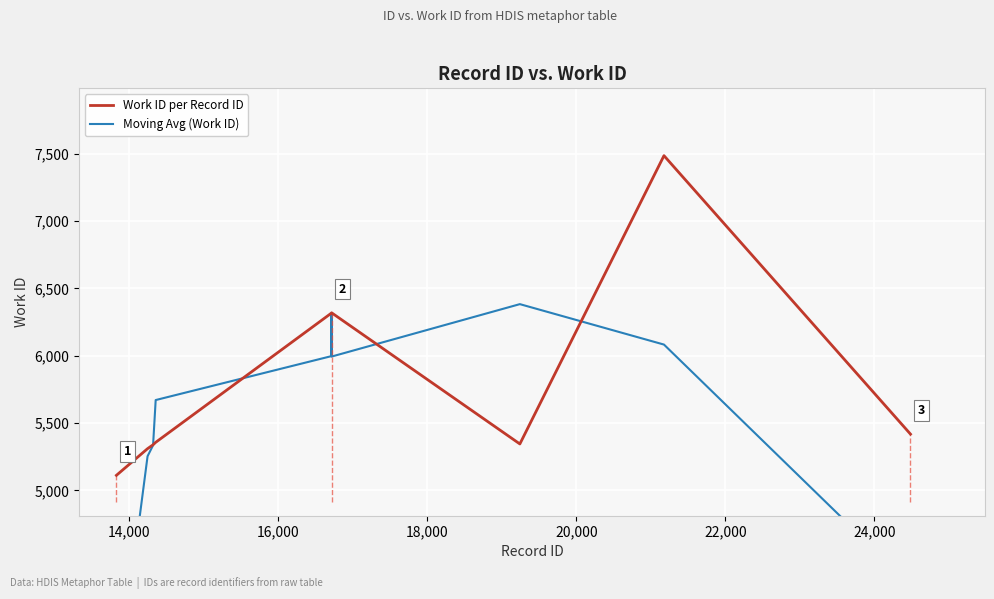

True or false: Work ID per Record ID has more than 0 interior local peaks.

True